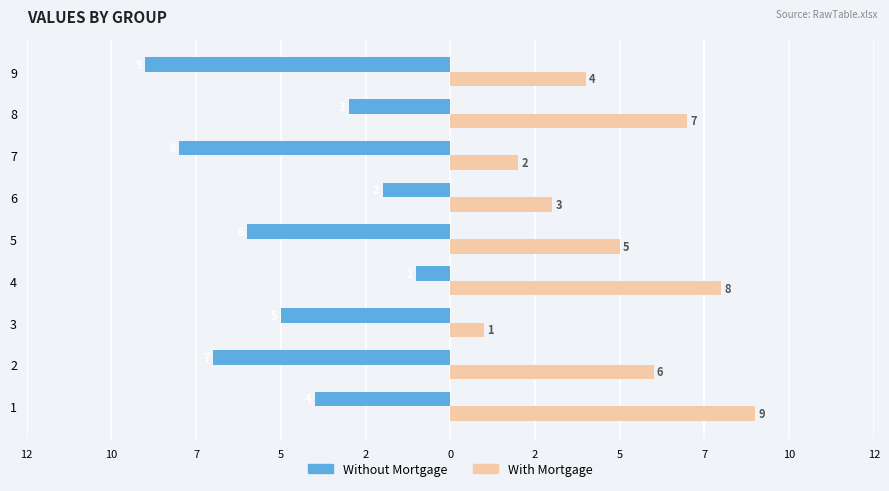

What are all the series names shown in the legend?

Without Mortgage, With Mortgage